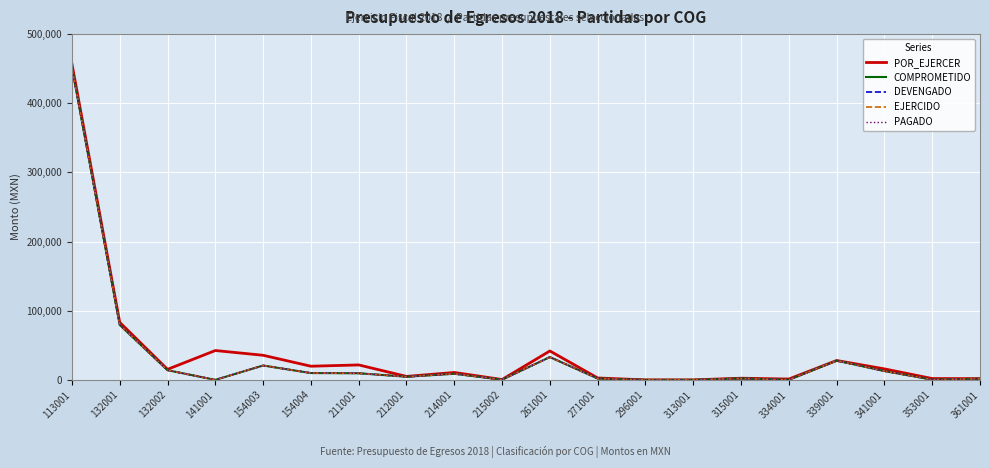

Reading left to right, extract all data points from this chart.

POR_EJERCER: 113001=456934.8	132001=83137.7	132002=15230.5	141001=42437.8	154003=35555.7	154004=19740.0	211001=21598.0	212001=5000.0	214001=10700.0	215002=500.0	261001=41800.0	271001=2749.2	296001=0.0	313001=0.0	315001=2400.0	334001=1200.0	339001=28000.0	341001=15880.0	353001=1900.0	361001=1800.0
COMPROMETIDO: 113001=451604.0	132001=79423.3	132002=13990.2	141001=0.0	154003=20768.8	154004=9843.9	211001=9549.1	212001=4547.2	214001=8810.0	215002=324.8	261001=32956.6	271001=1983.6	296001=0.0	313001=0.0	315001=2100.0	334001=0.0	339001=27863.2	341001=12739.2	353001=300.0	361001=1670.4
DEVENGADO: 113001=451604.0	132001=79423.3	132002=13990.2	141001=0.0	154003=20768.8	154004=9843.9	211001=9549.1	212001=4547.2	214001=8810.0	215002=324.8	261001=32956.6	271001=1983.6	296001=0.0	313001=0.0	315001=2100.0	334001=0.0	339001=27863.2	341001=12739.2	353001=300.0	361001=1670.4
EJERCIDO: 113001=451604.0	132001=79423.3	132002=13990.2	141001=0.0	154003=20768.8	154004=9843.9	211001=9549.1	212001=4547.2	214001=8810.0	215002=324.8	261001=32956.6	271001=1983.6	296001=0.0	313001=0.0	315001=2100.0	334001=0.0	339001=27863.2	341001=12739.2	353001=300.0	361001=1670.4
PAGADO: 113001=451604.0	132001=79423.3	132002=13990.2	141001=0.0	154003=20768.8	154004=9843.9	211001=9549.1	212001=4547.2	214001=8810.0	215002=324.8	261001=32956.6	271001=1983.6	296001=0.0	313001=0.0	315001=2100.0	334001=0.0	339001=27863.2	341001=12739.2	353001=300.0	361001=1670.4